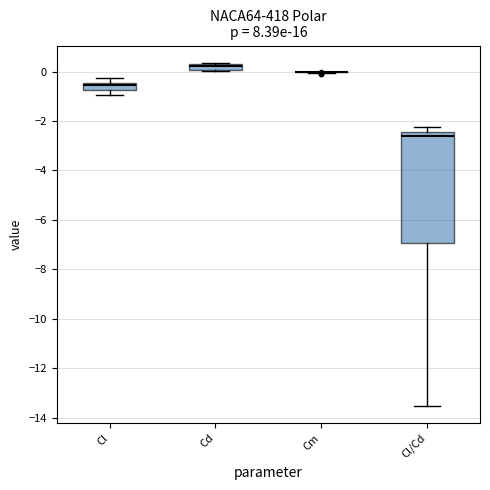

Which box is the tallest, from its lower edge to its upper edge?

Cl/Cd